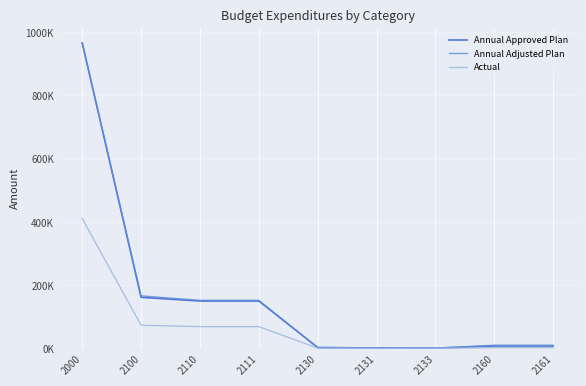

What are all the series names shown in the legend?

Annual Approved Plan, Annual Adjusted Plan, Actual